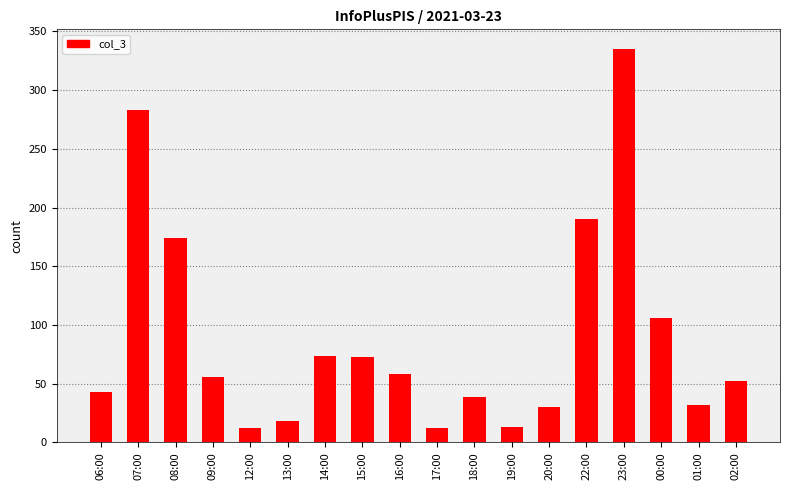

The chart shows a value of 18 at 13:00. True or false?

True